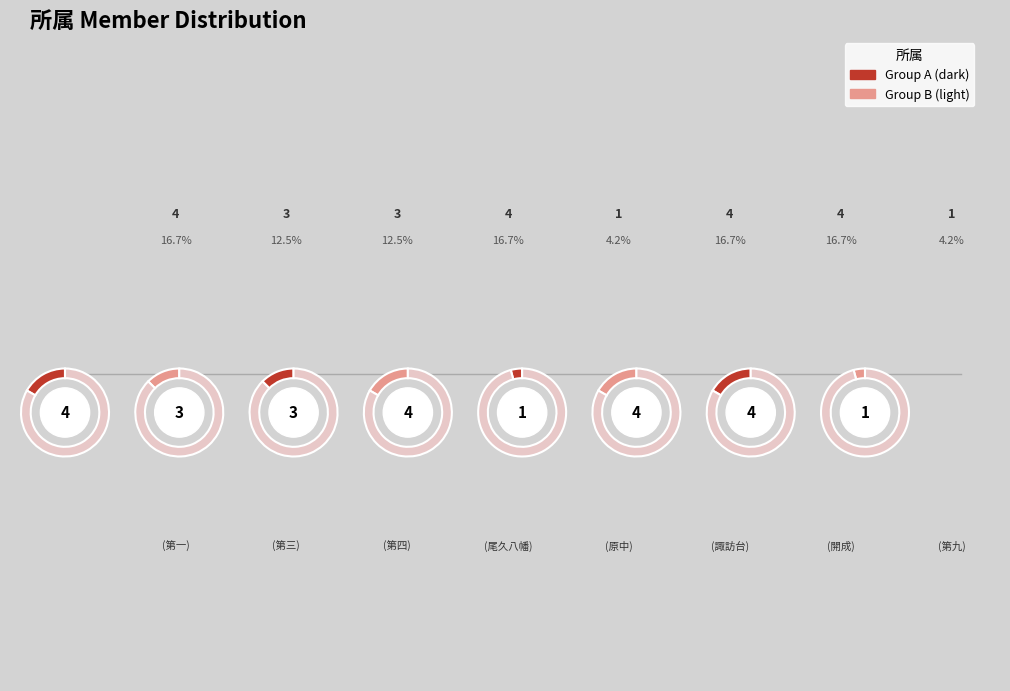

How many slices are in this pie chart?

8